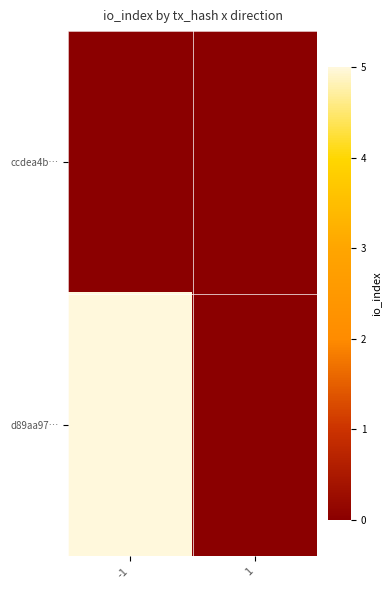

At which category is the sum across all series the highest?

-1